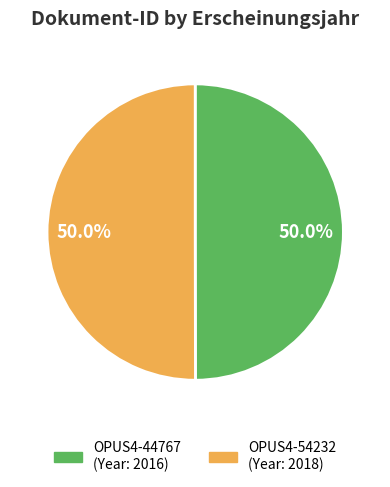

How much of the chart is everything except OPUS4-44767?

50.0%